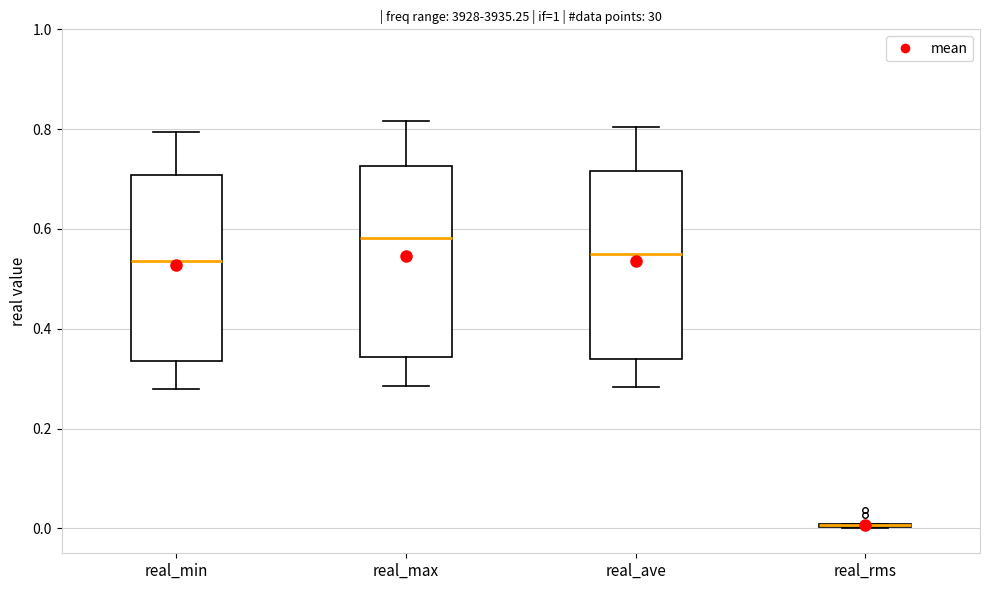

Reading left to right, transcribe this box plot: for each box, give where its median line is, the range the box spans, and where its two whiskers end, as read against the y-axis. The values are not printed on the chart, so give them approximately, as read against the axis.

real_min: median 0.54, box 0.34 to 0.70, whiskers 0.28 to 0.80
real_max: median 0.58, box 0.34 to 0.72, whiskers 0.28 to 0.82
real_ave: median 0.54, box 0.34 to 0.72, whiskers 0.28 to 0.80
real_rms: box collapsed to a line at 0.00, whiskers 0.00 to 0.00